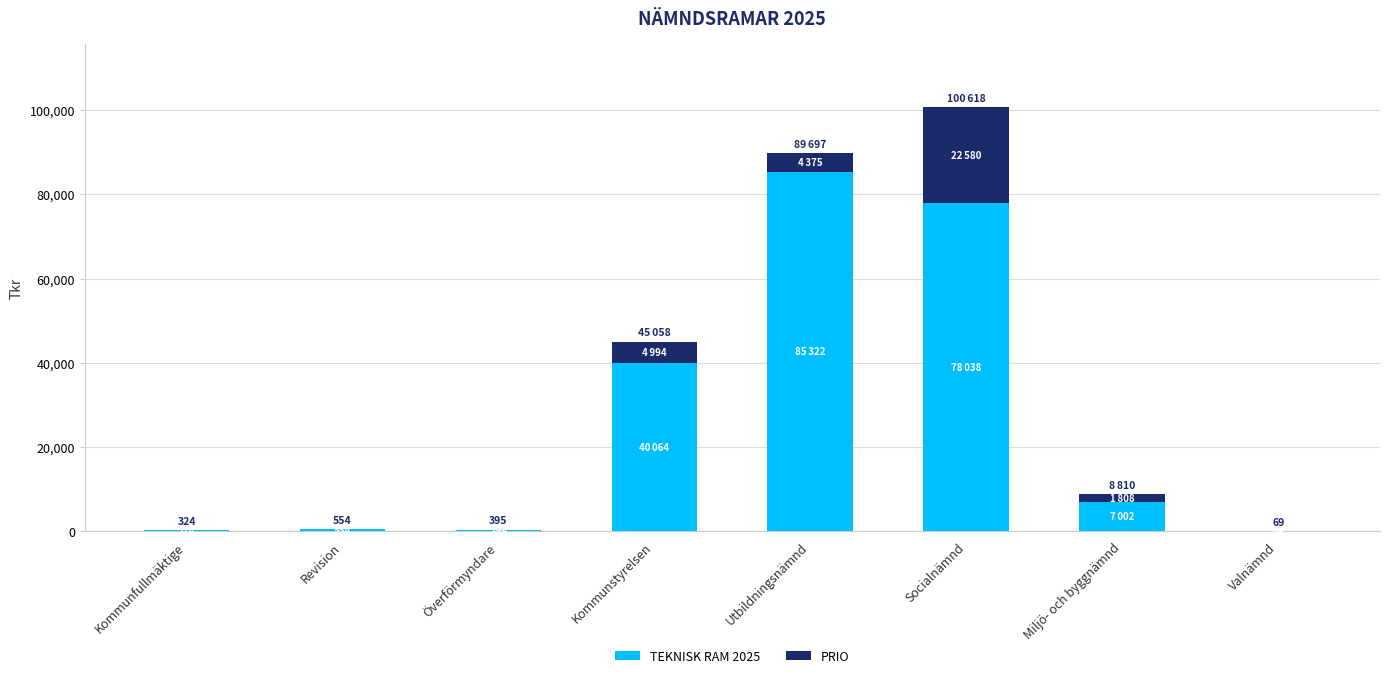

At which label does TEKNISK RAM 2025 reach its peak?

Utbildningsnämnd